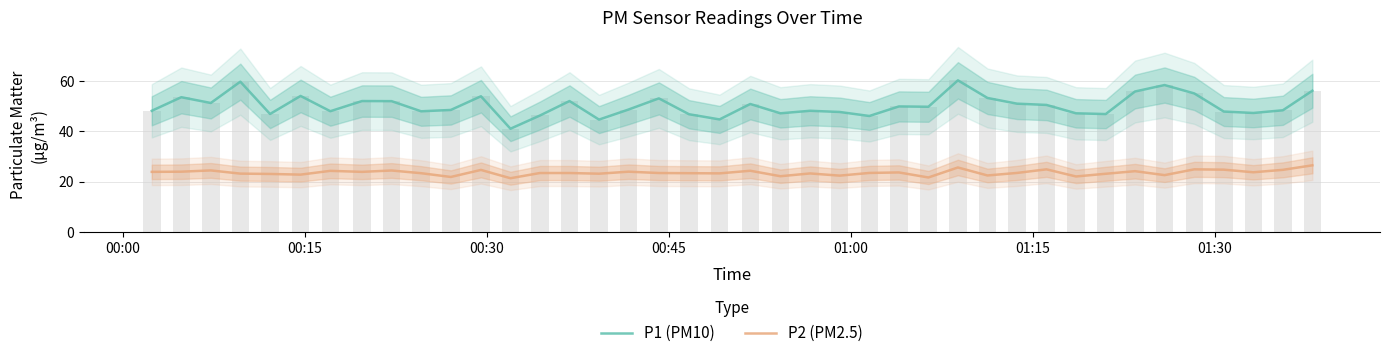

What is the highest value of the P1 (PM10) series?

60.3